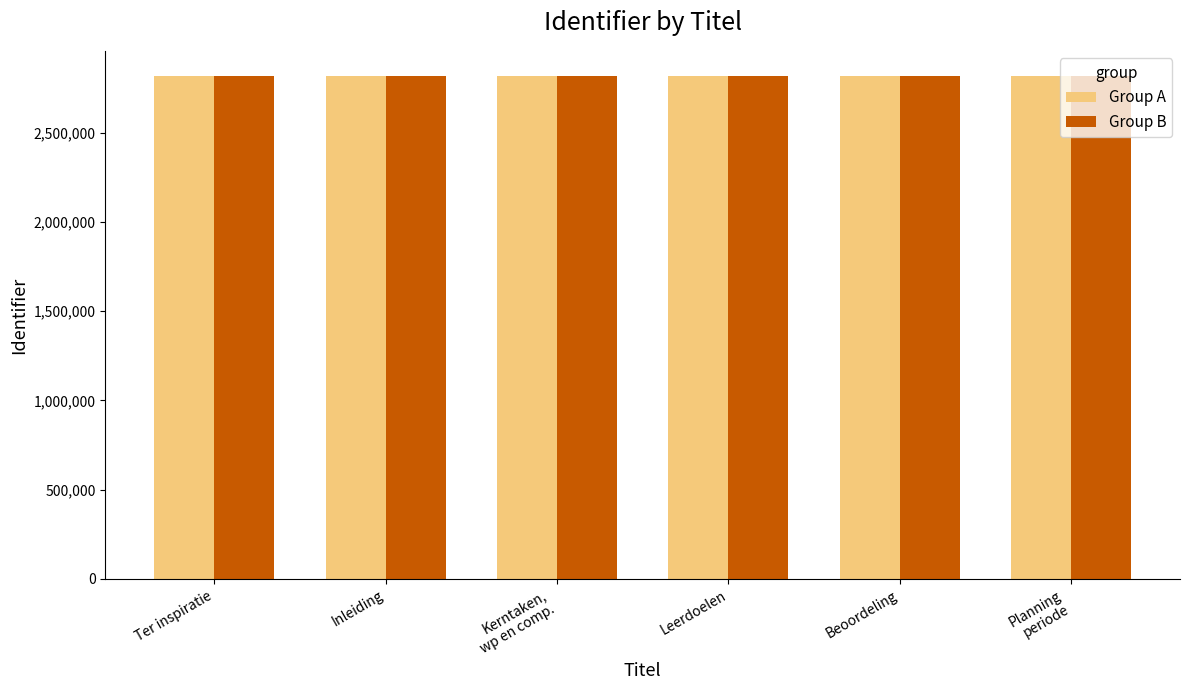

The Group A series shows 2817778 at Kerntaken,
wp en comp.. True or false?

True